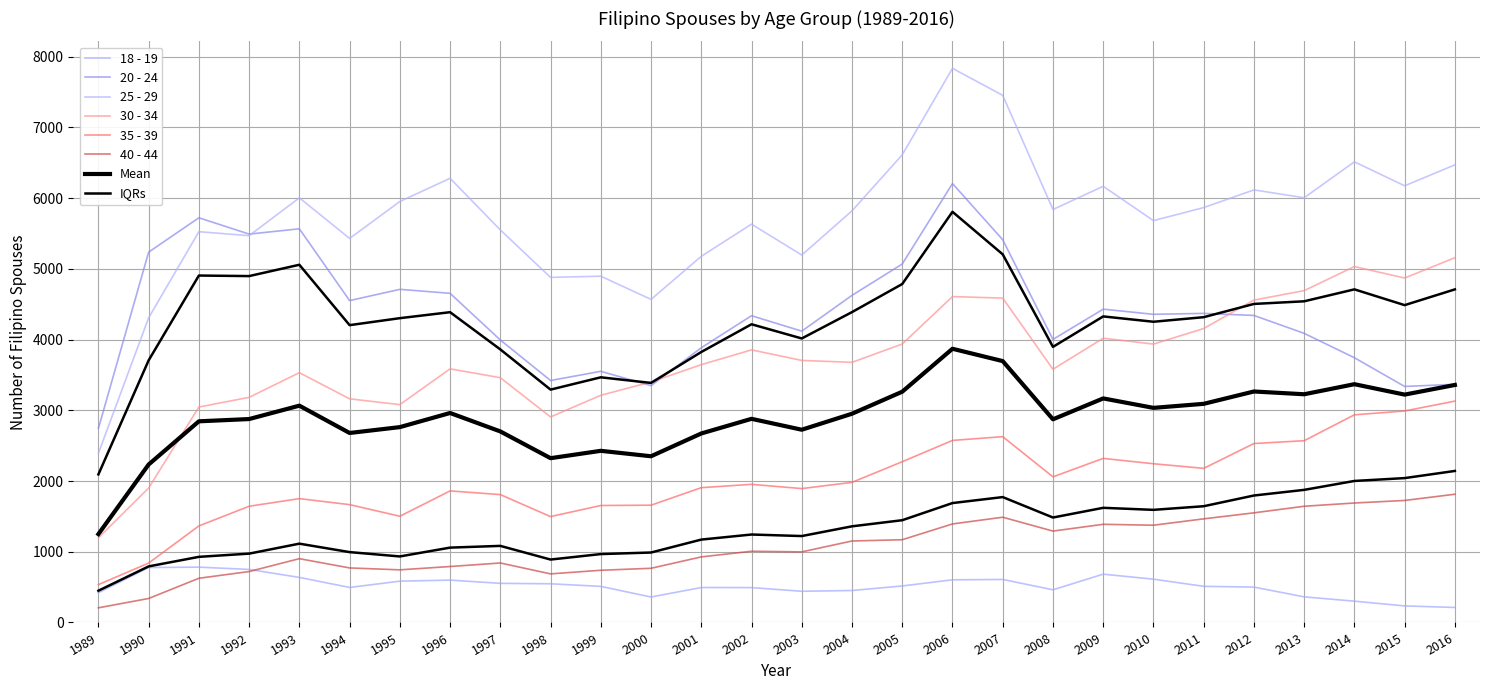

List the series in order of their peak value, highest first.

25 - 29, 20 - 24, 30 - 34, 35 - 39, 40 - 44, 18 - 19